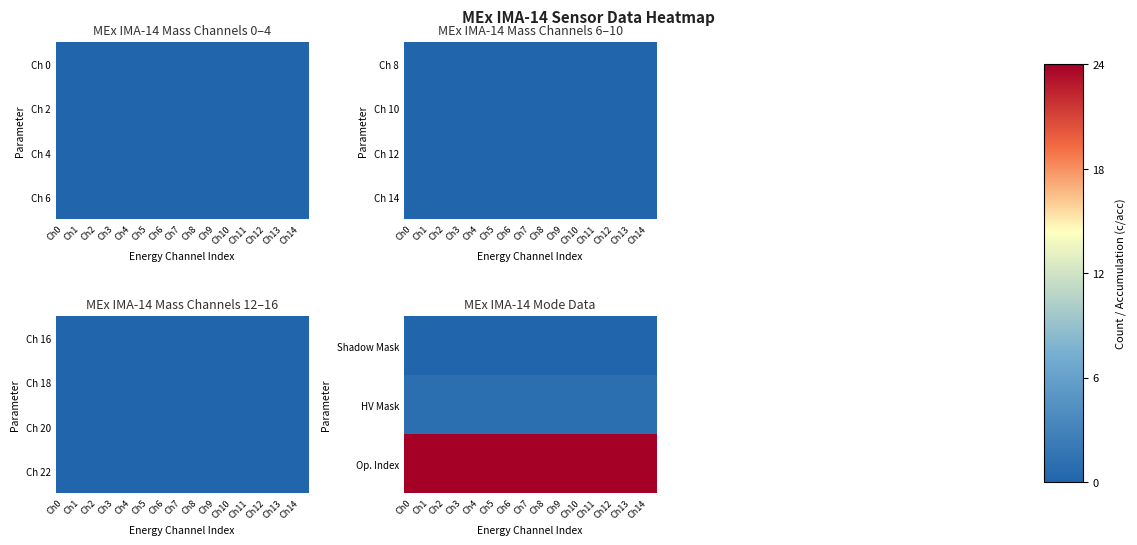

What is the sum of the HV Mask values at Ch1 and Ch9?

2